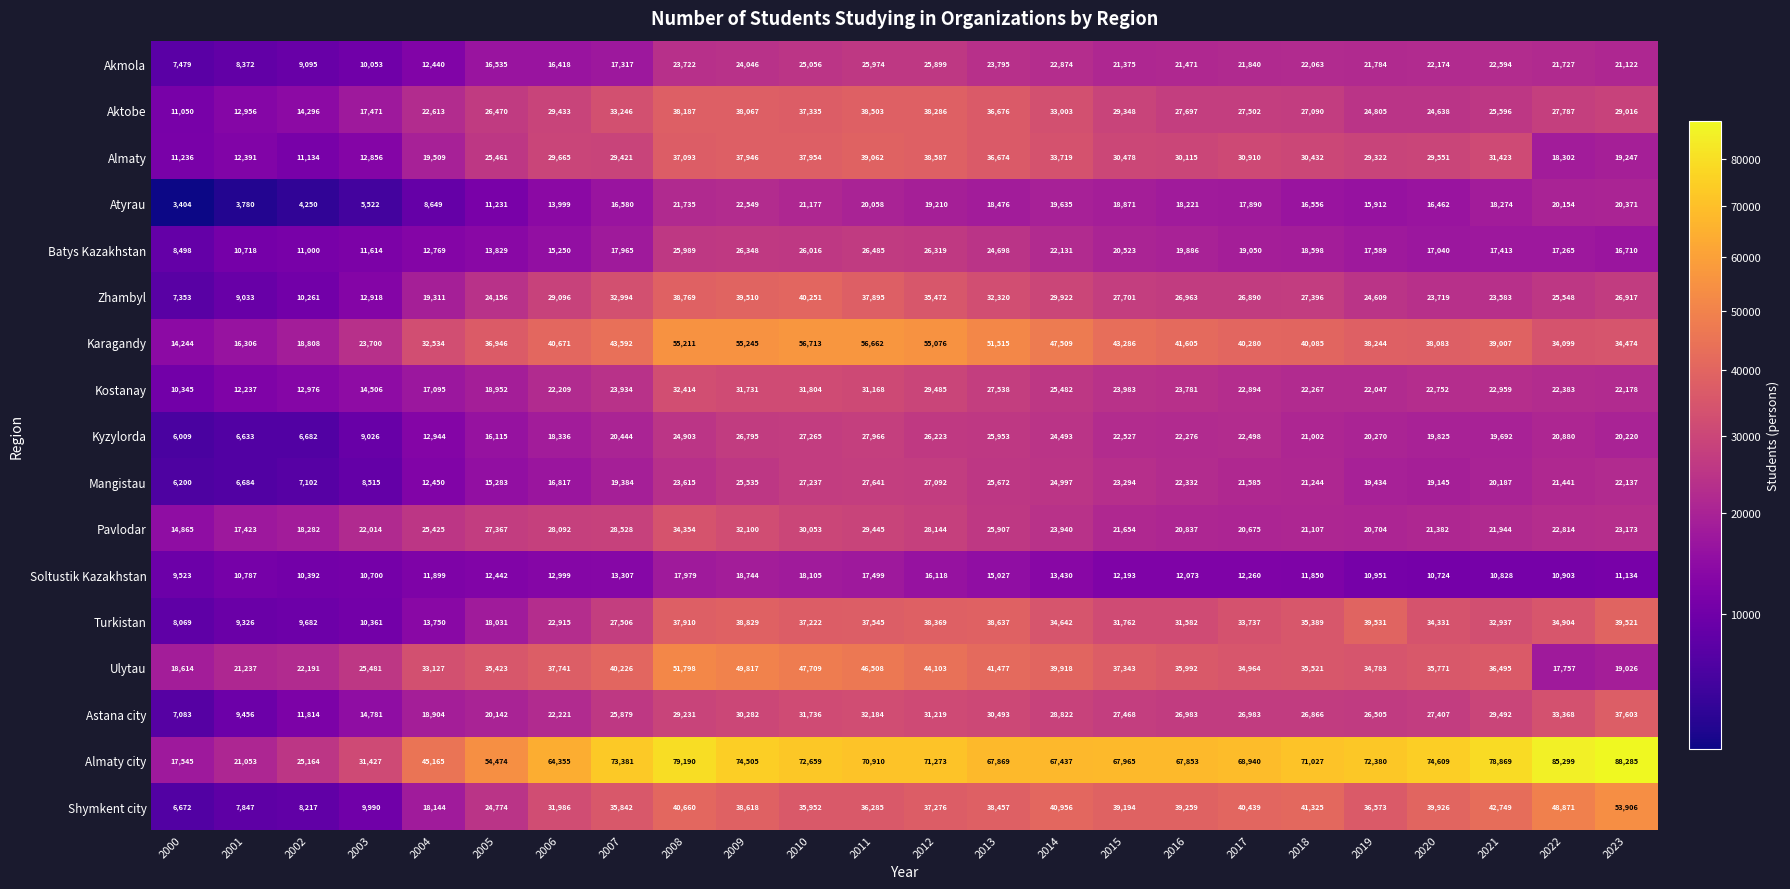

What is the average value of the Zhambyl series?

26358